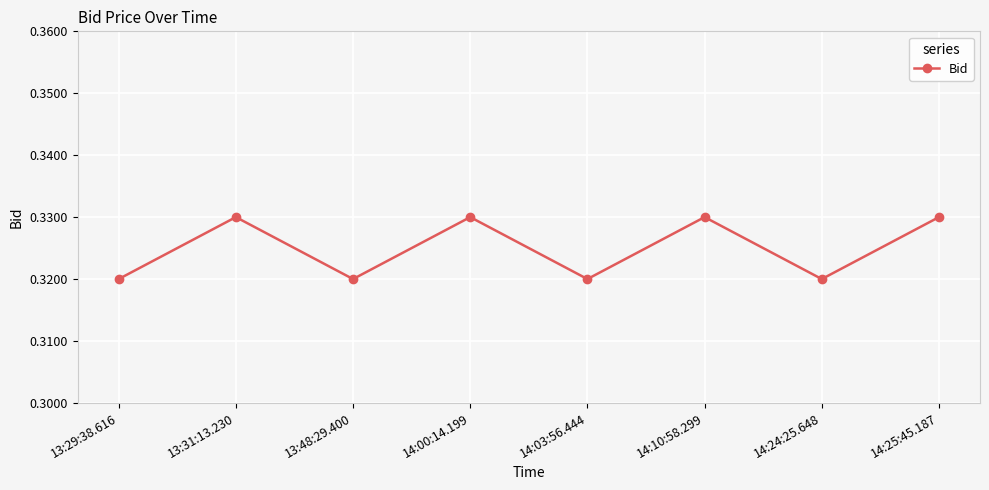

Count the values in the range 0 to 1.

8